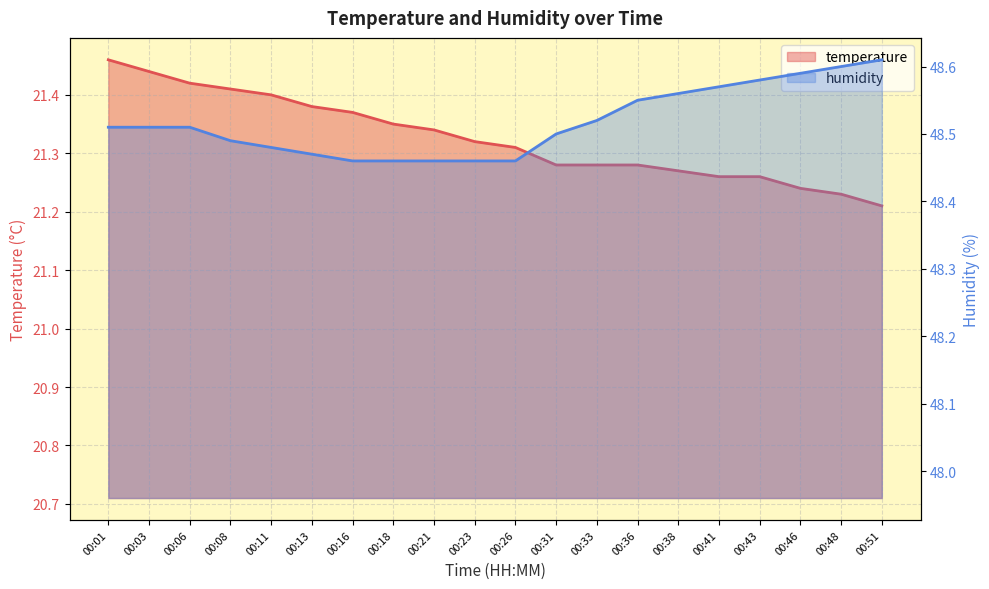

True or false: humidity and temperature intersect in this chart.

False